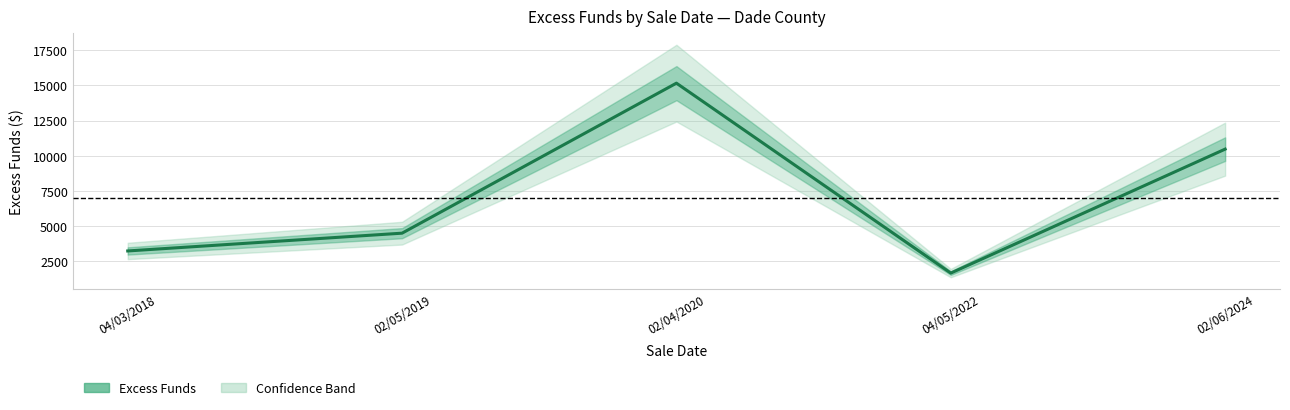

Reading left to right, transcribe all the data shown in this chart.

04/03/2018=3229.9	02/05/2019=4493.4	02/04/2020=15155.4	04/05/2022=1656.9	02/06/2024=10466.3